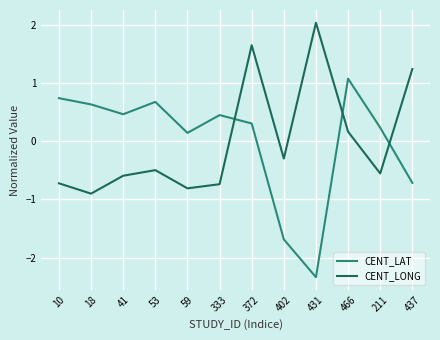

Rank the series at 372 from lowest to highest value.

CENT_LAT, CENT_LONG